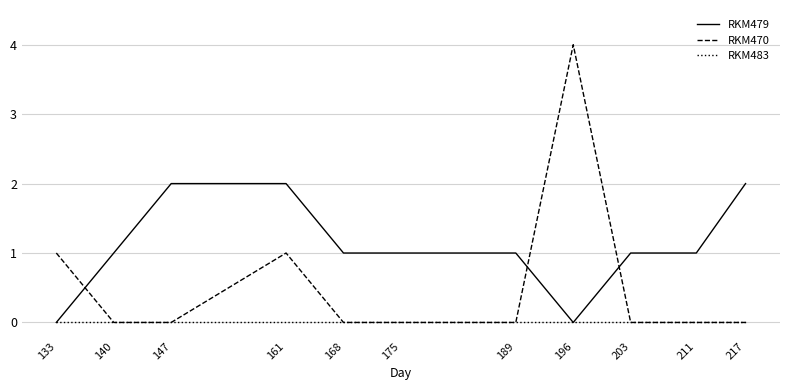

List the series in order of their peak value, highest first.

RKM470, RKM479, RKM483